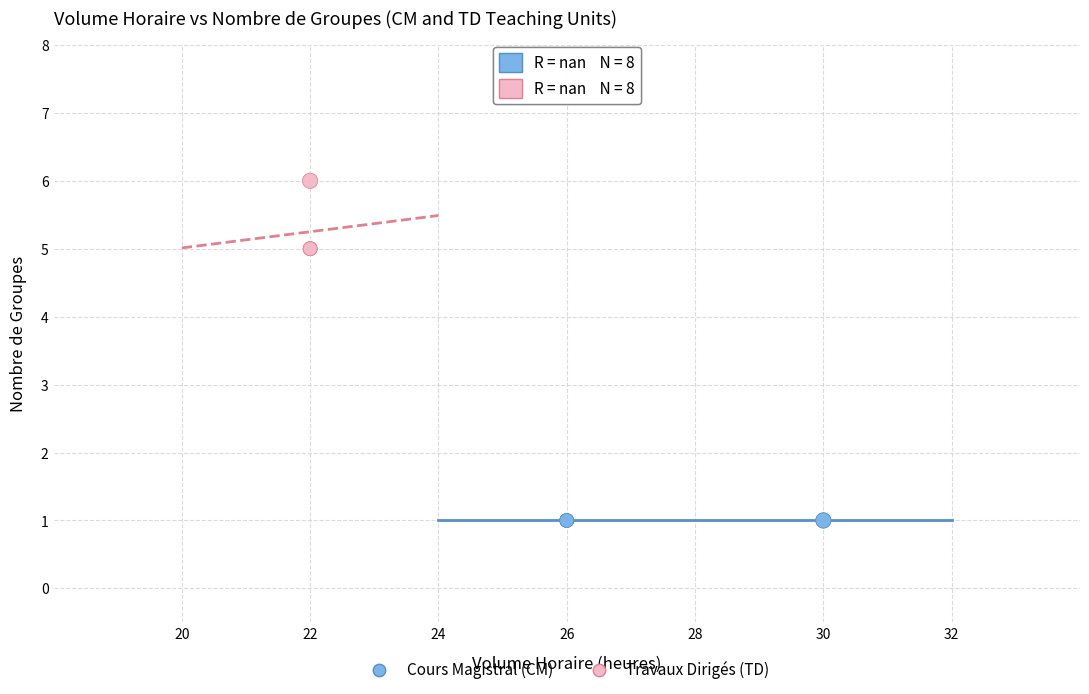

Which series contains the highest Y value?

Travaux Dirigés (TD)